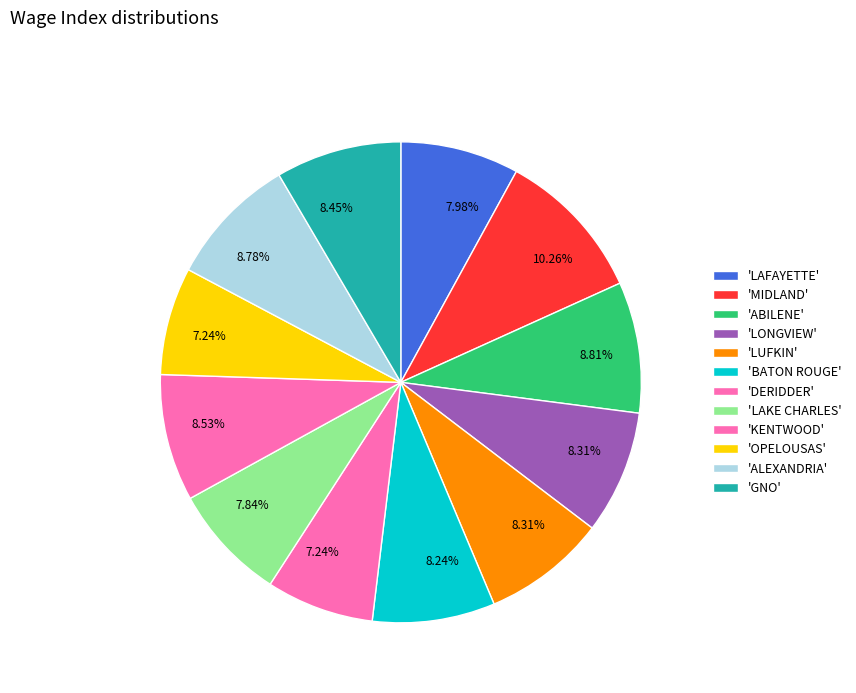

How many segments does this pie chart have?

12